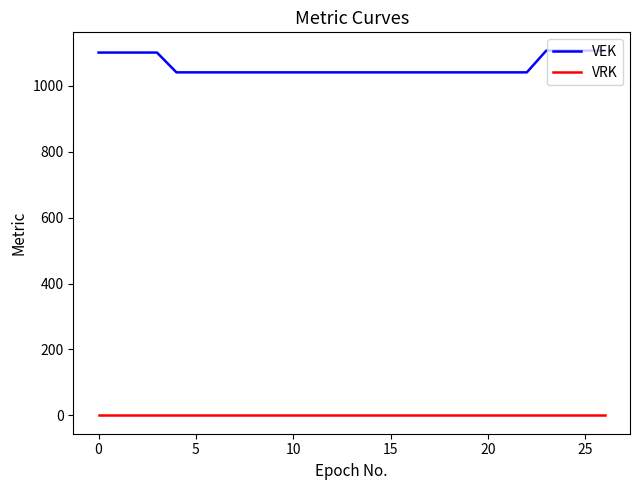

Which series has the largest total across all categories?

VEK